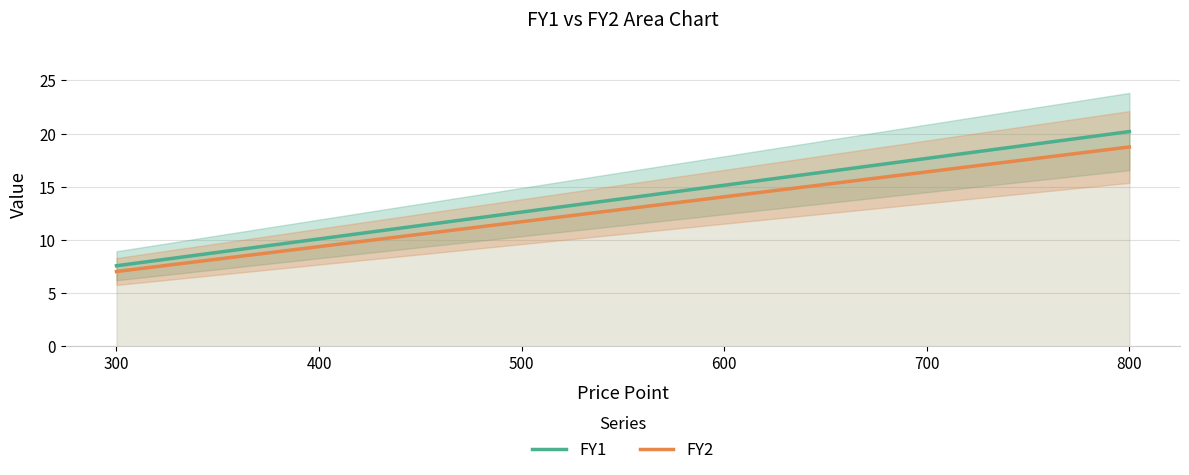

At which label does FY1 first exceed 15?

600